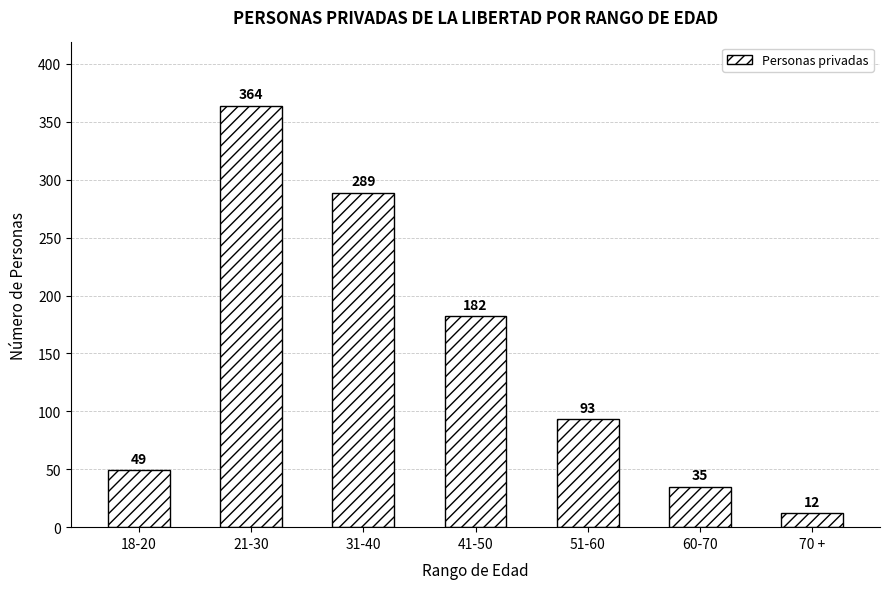

What is the label of the 3rd bar from the left?

31-40